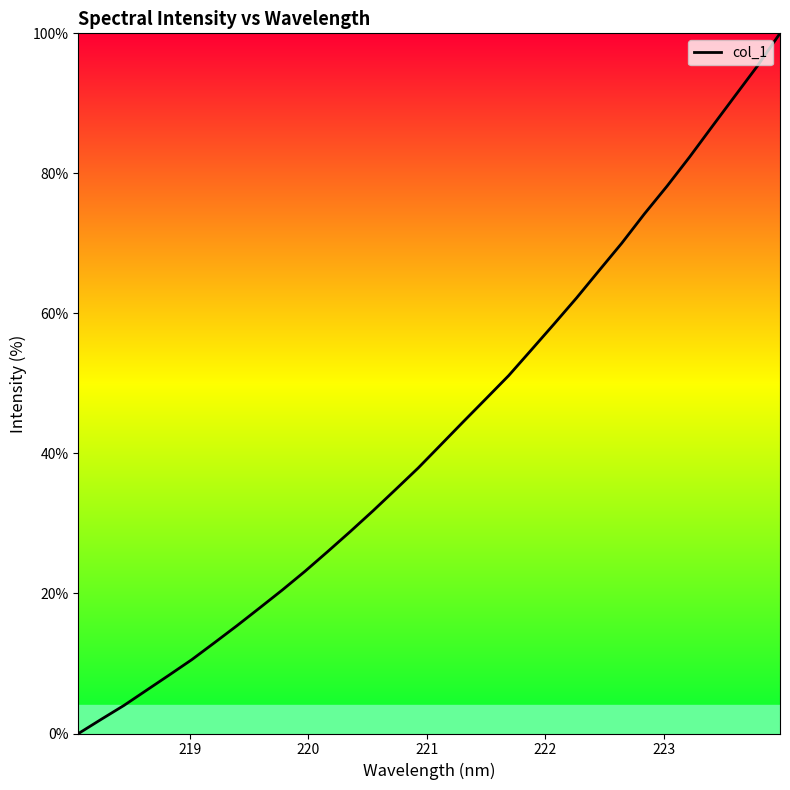

What is the difference between the maximum and minimum values?

100.0